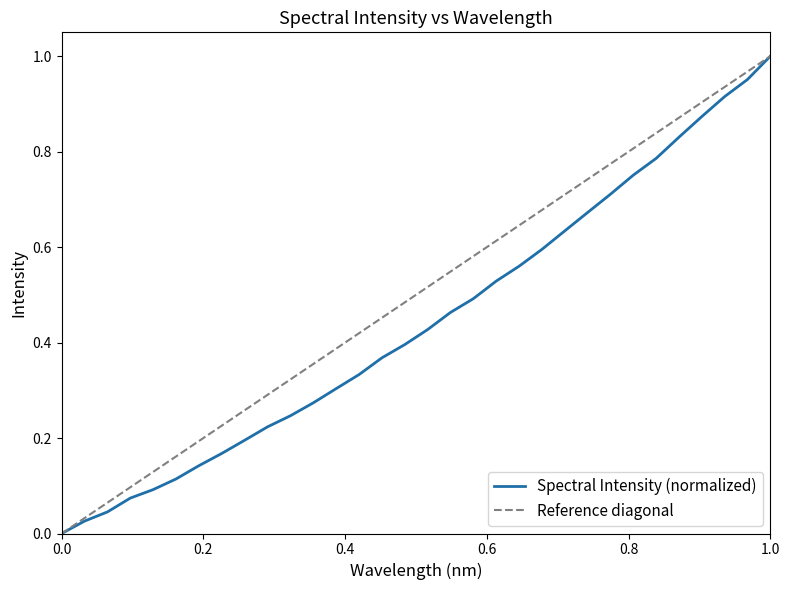

Between 218.6332 and 220.3533, which is larger?

220.3533